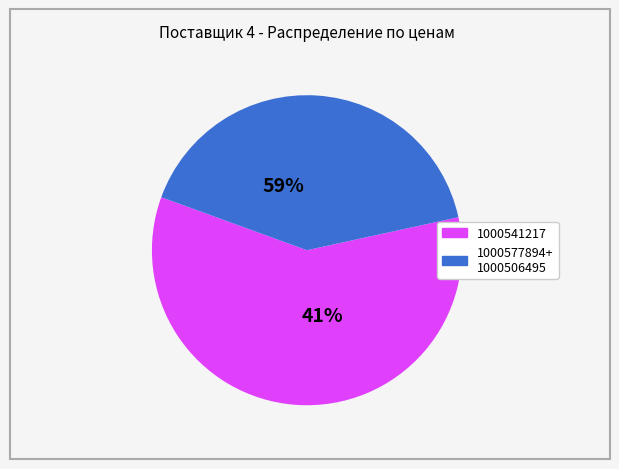

Does 1000577894 represent more than half of the total?

No